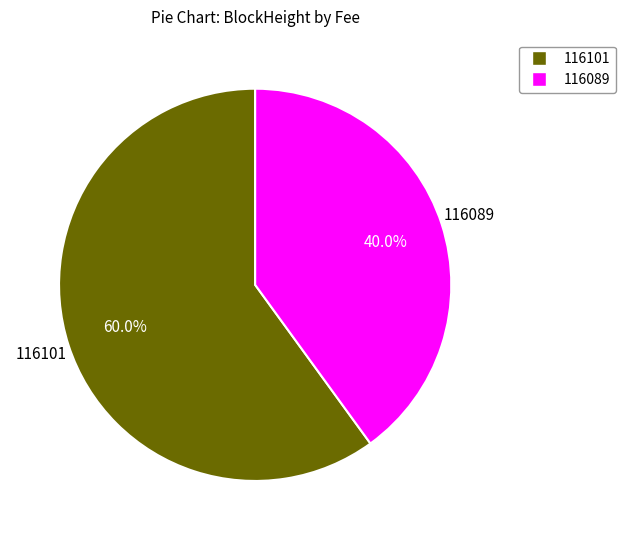

Which category has the biggest portion of the pie?

116101